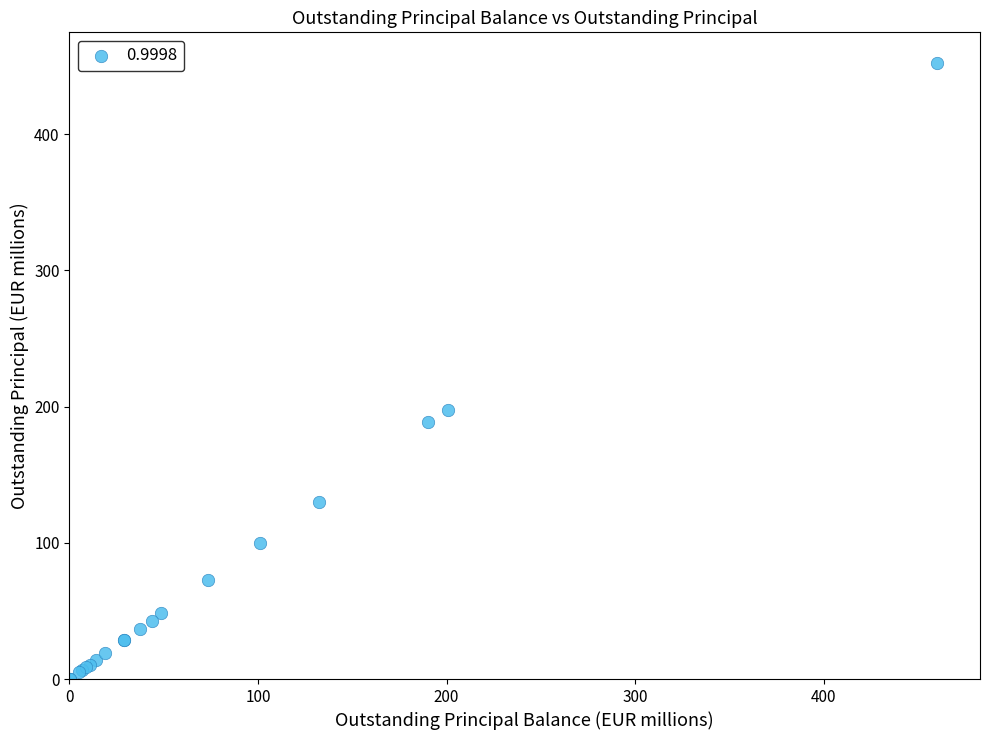

What Y value in the scatter plot is closest to 226?

197.4